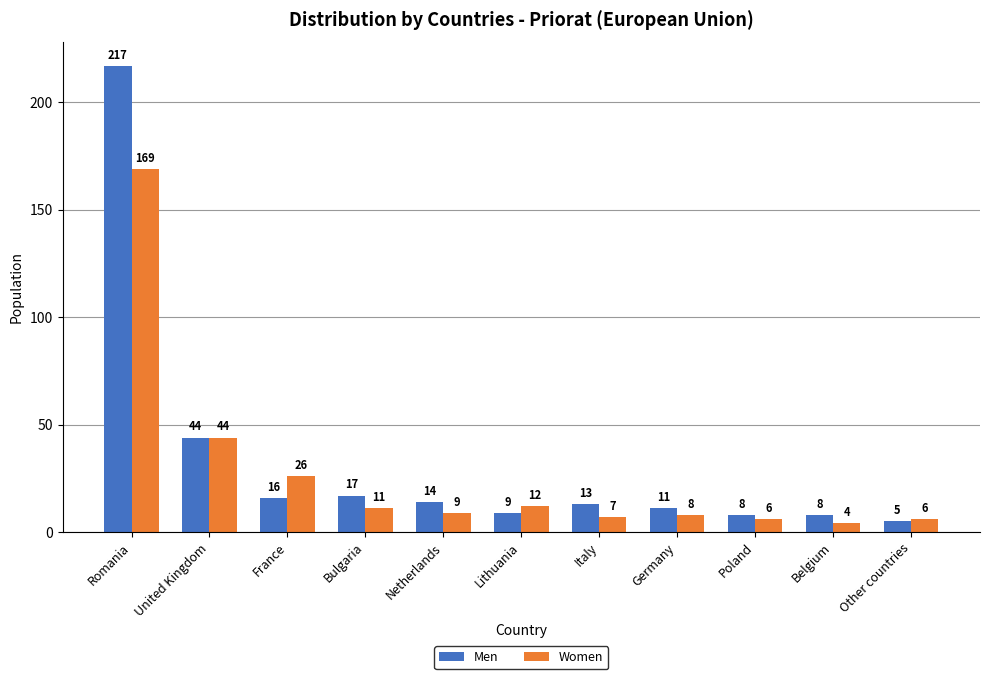

Which series has the largest total across all categories?

Men